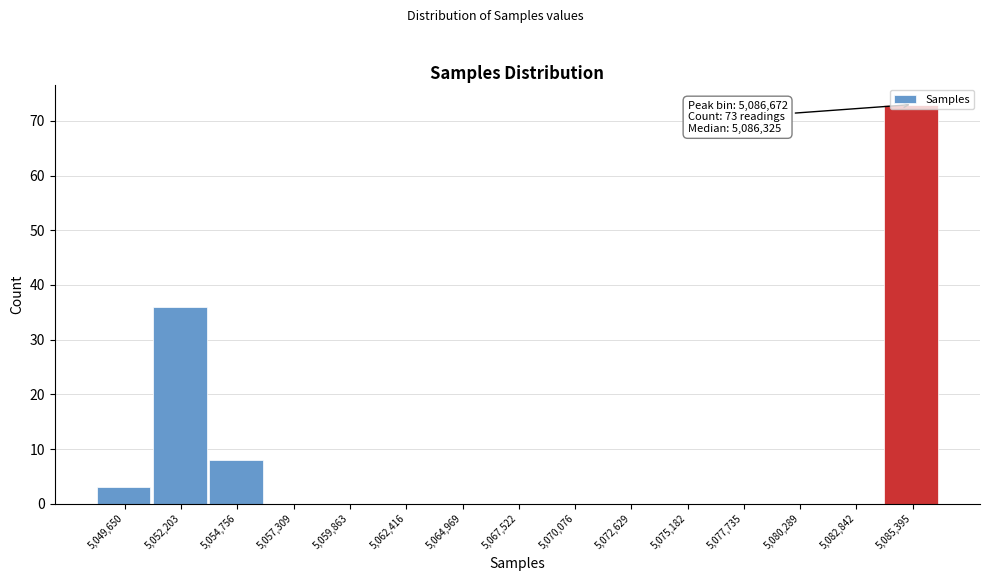

Which has a higher value, 5,049,650 or 5,057,309?

5,049,650